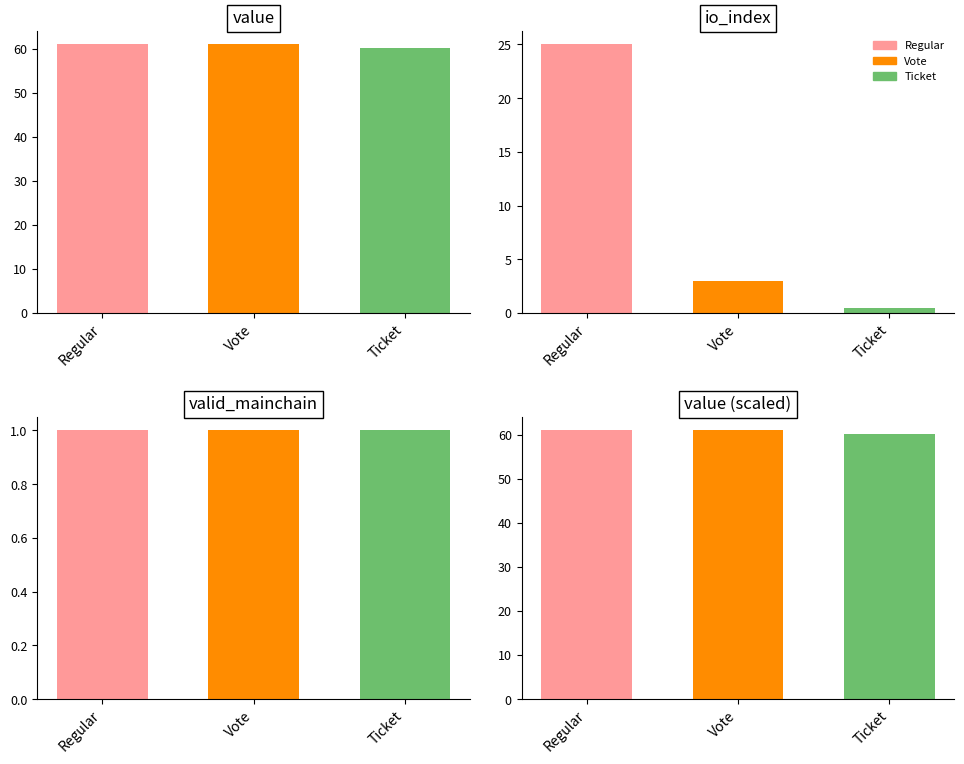

Is the value of value at 3 greater than the value of valid_mainchain at Vote?

Yes